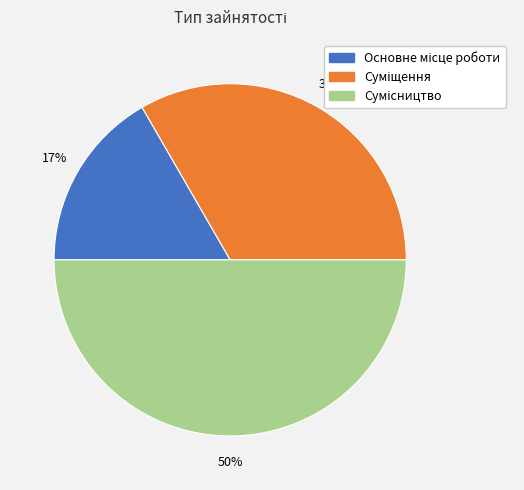

To the nearest percent, what is the difference between the largest and smallest slice percentages?

33%